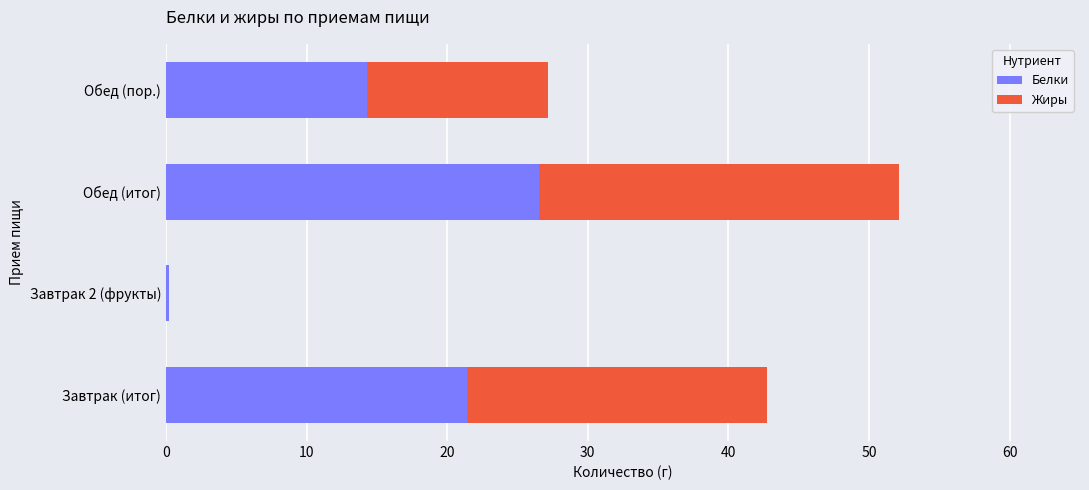

True or false: Белки has a value of 14.3 at Обед (пор.).

True